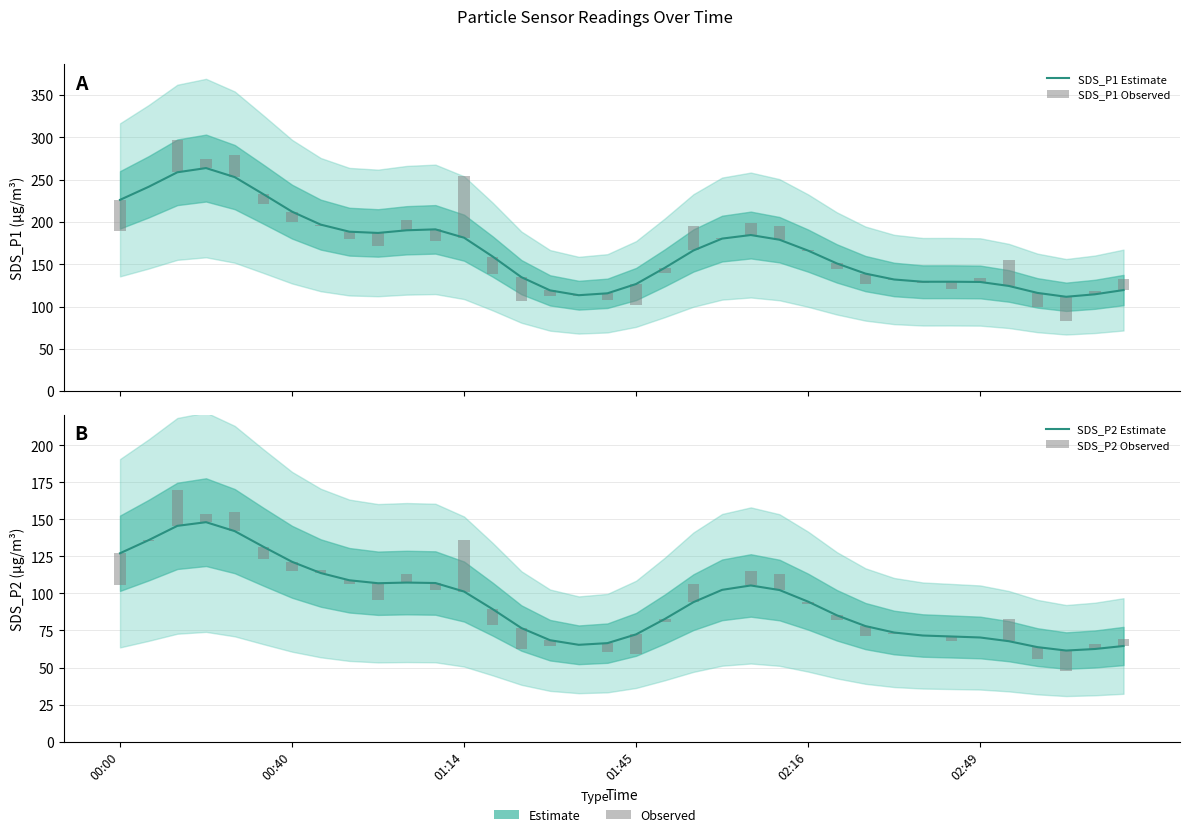

True or false: SDS_P1 Observed has a value of -3.4 at 25.

False